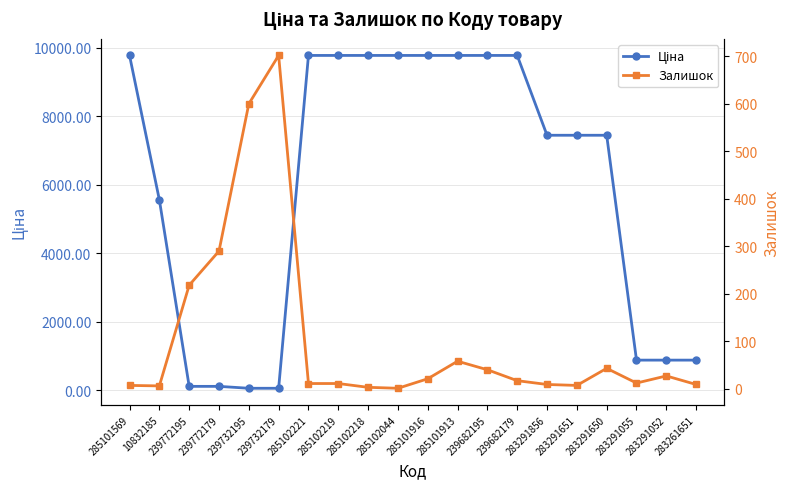

Count the number of categories in the chart.

20